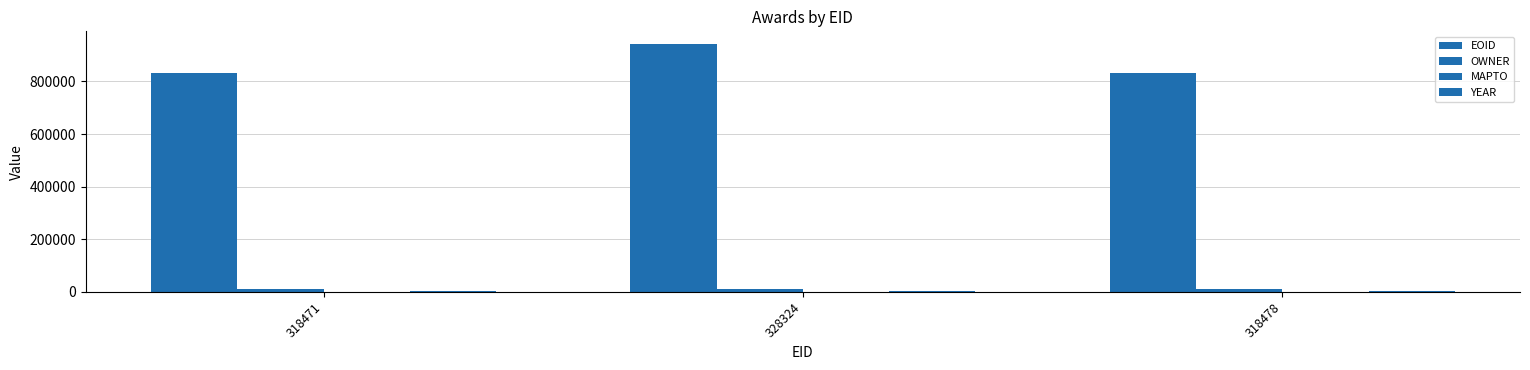

Which has a higher value, 328324 or 318478?

328324